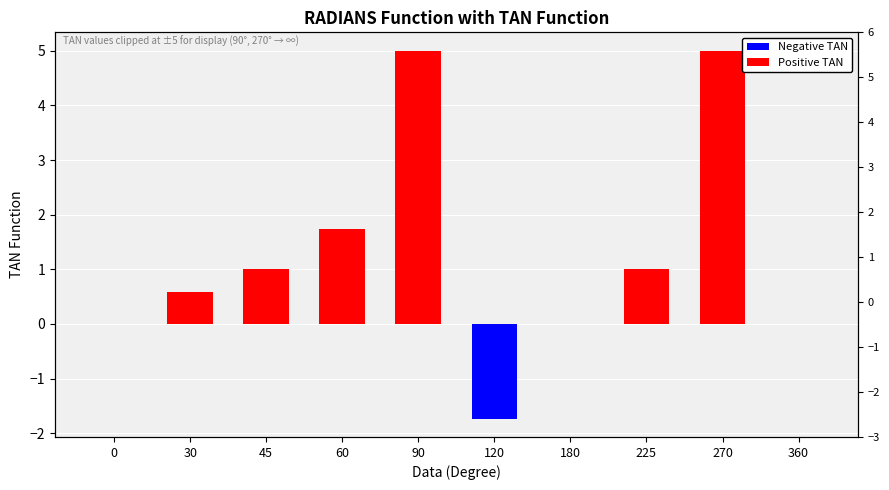

Rank the categories by value from lowest to highest.

120, 360, 180, 0, 30, 225, 45, 60, 90, 270